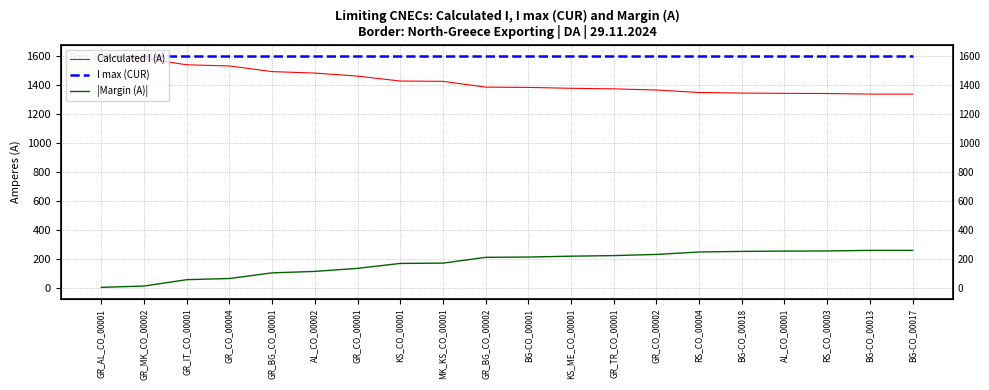

Which series changed the most between GR_CO_00004 and BG-CO_00017?

Calculated I (A)